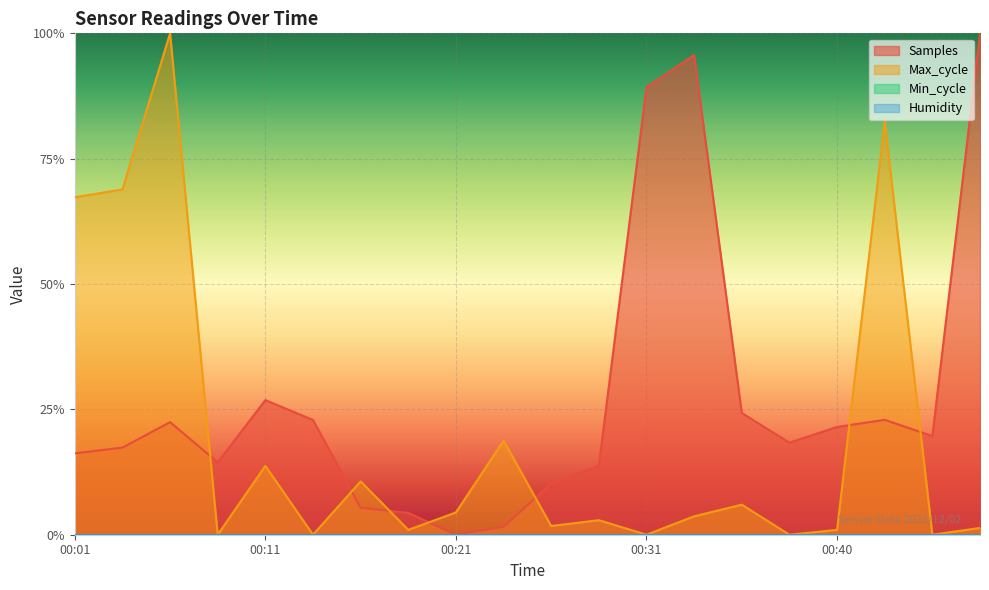

What is the sum of the Samples values at 00:06 and 00:23?

0.2